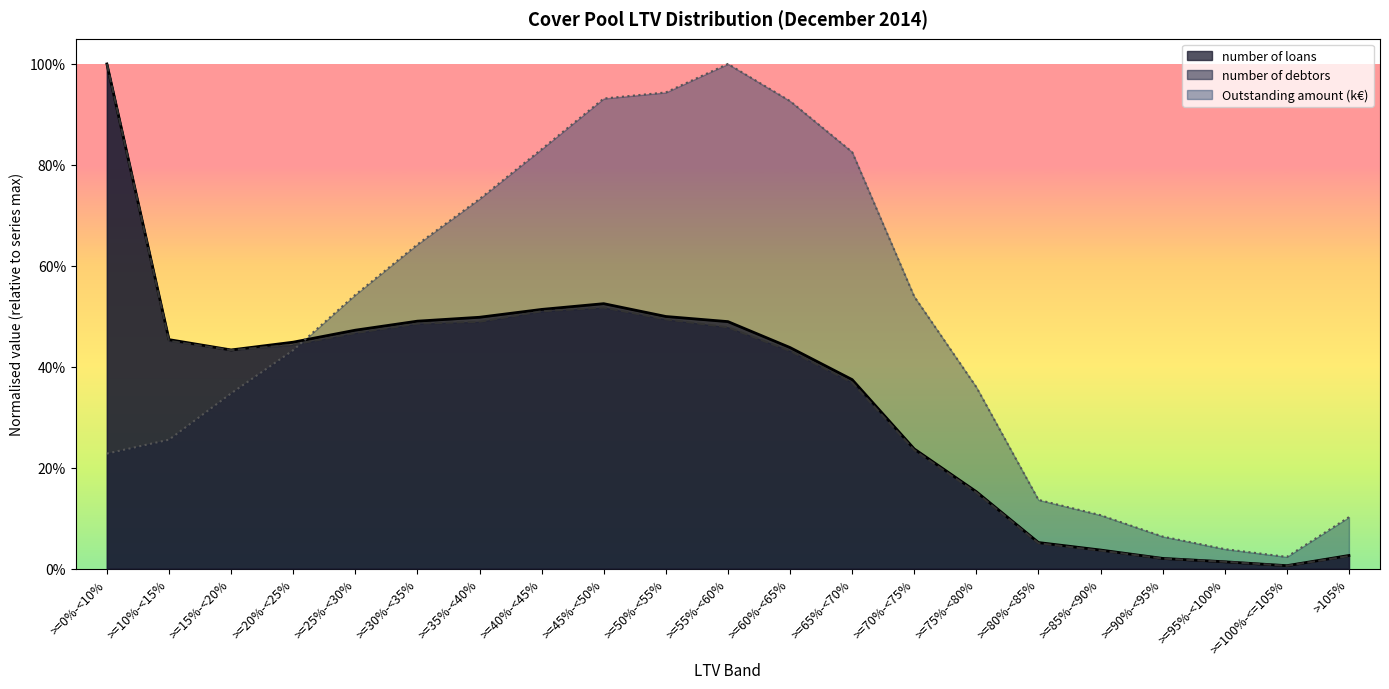

What is the label of the 18th point from the right?

>=20%-<25%